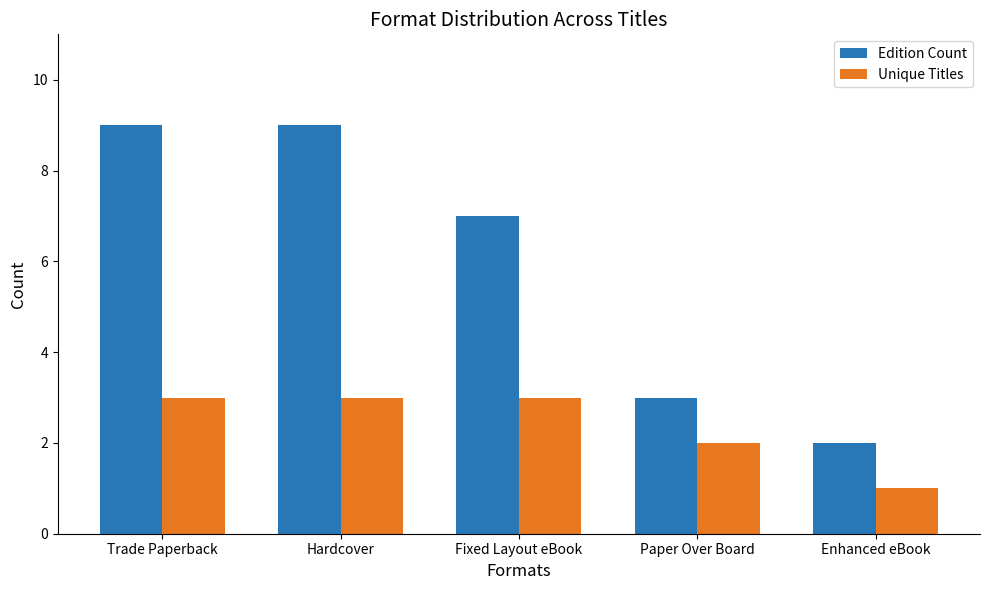

Reading left to right, transcribe all the data shown in this chart.

Edition Count: Trade Paperback=9	Hardcover=9	Fixed Layout eBook=7	Paper Over Board=3	Enhanced eBook=2
Unique Titles: Trade Paperback=3	Hardcover=3	Fixed Layout eBook=3	Paper Over Board=2	Enhanced eBook=1